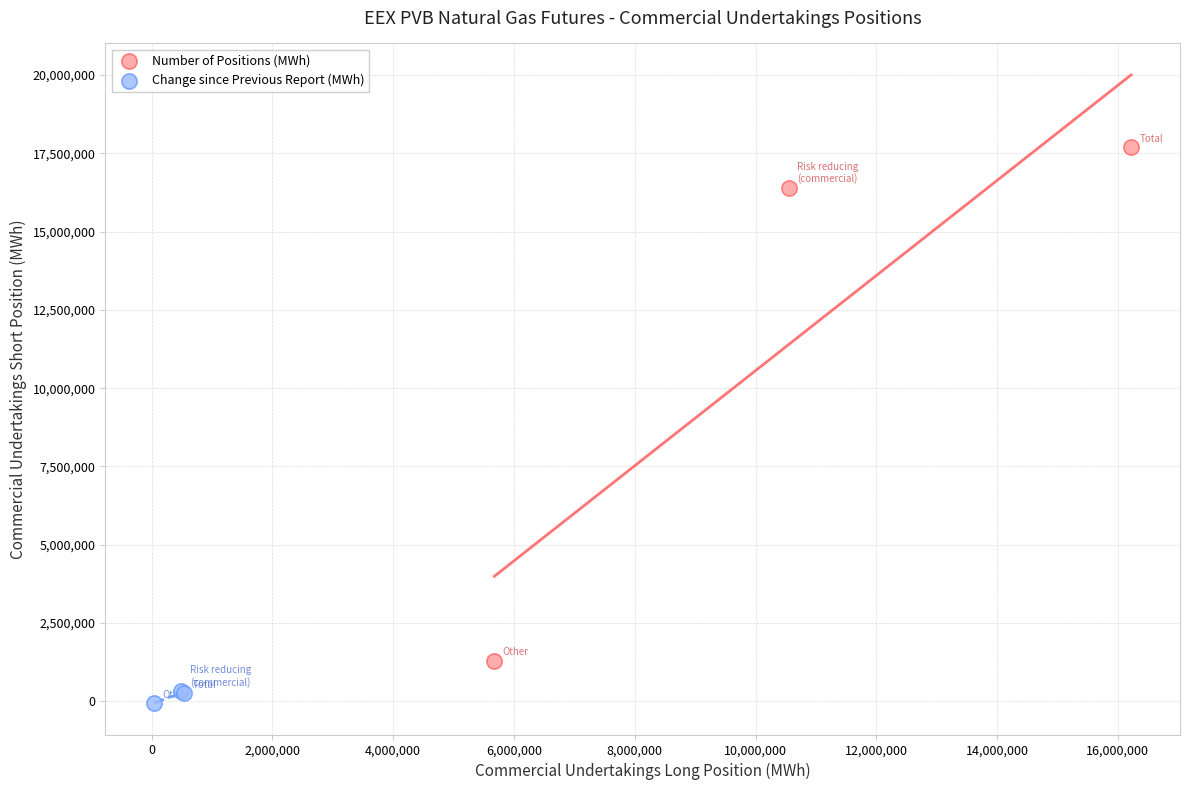

What are all the series names shown in the legend?

Number of Positions (MWh), Change since Previous Report (MWh)